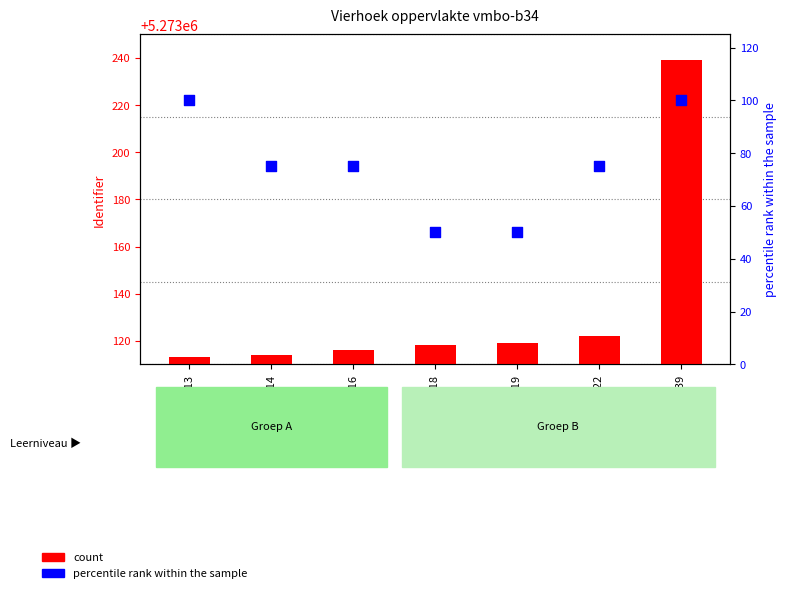

Is the value of count at 5273113 greater than the value of percentile rank within the sample at 5273118?

Yes